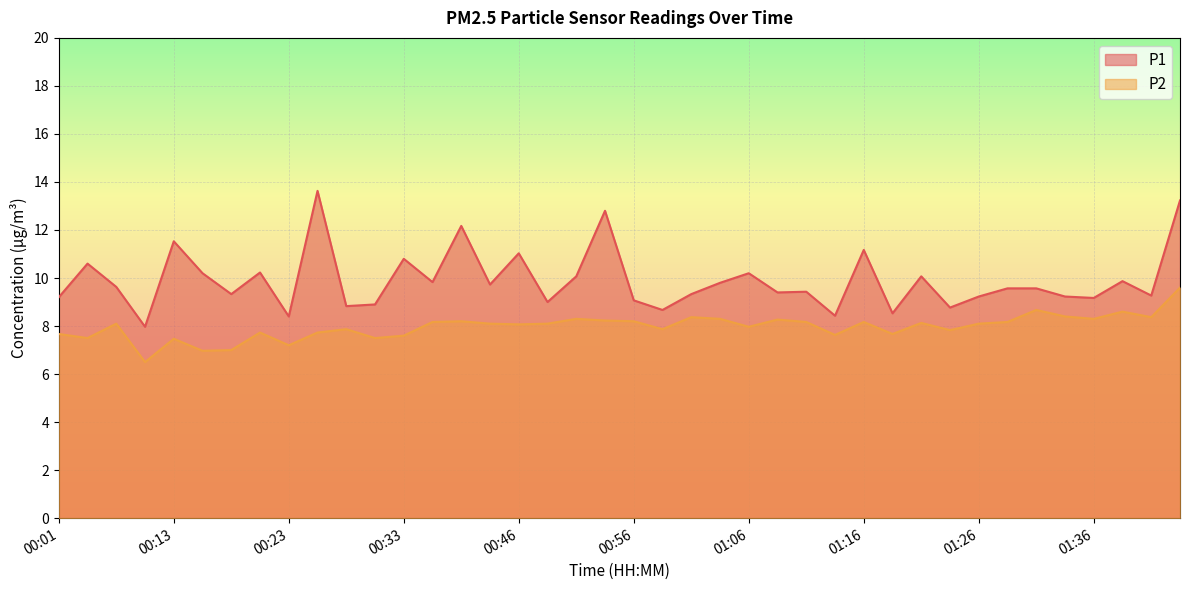

At how many categories does at least one series exceed 12?

4